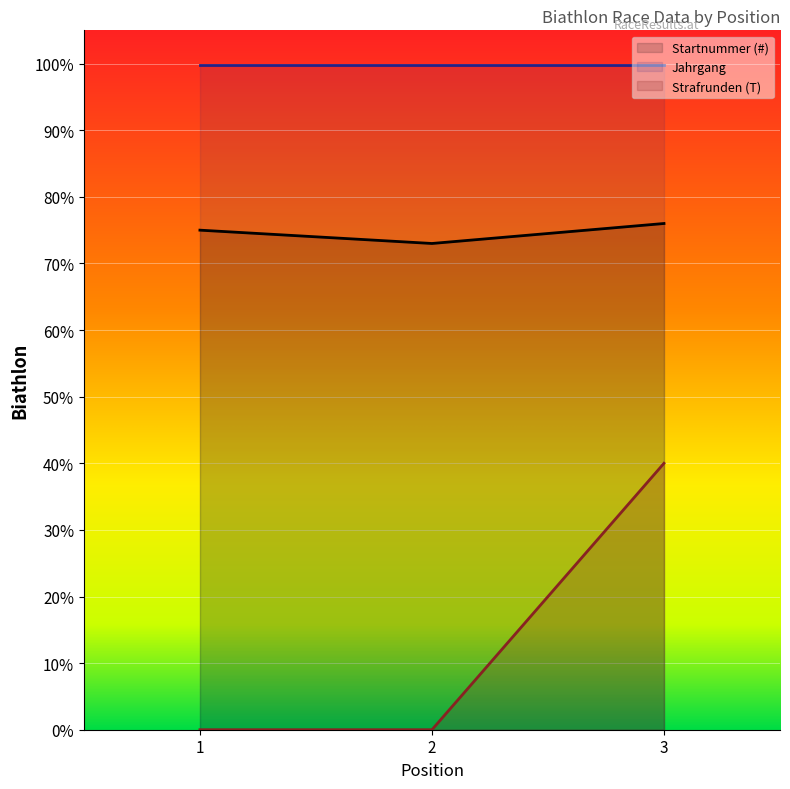

What is the sum of all Startnummer (#) values?

224.0